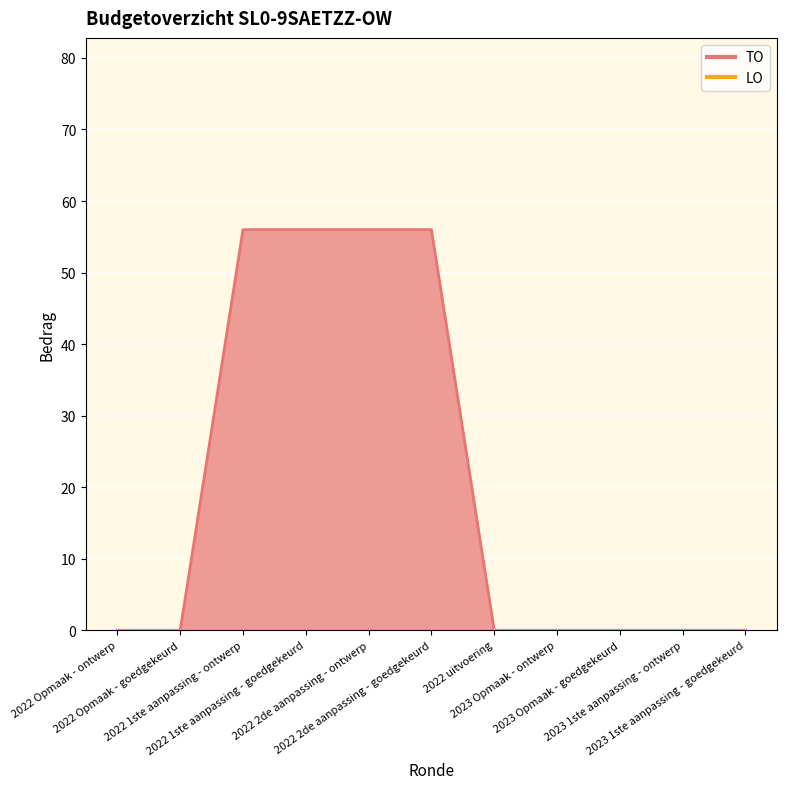

List the labels in order of value, smallest first.

2022 Opmaak - ontwerp, 2022 Opmaak - goedgekeurd, 2022 uitvoering, 2023 Opmaak - ontwerp, 2023 Opmaak - goedgekeurd, 2023 1ste aanpassing - ontwerp, 2023 1ste aanpassing - goedgekeurd, 2022 1ste aanpassing - ontwerp, 2022 1ste aanpassing - goedgekeurd, 2022 2de aanpassing - ontwerp, 2022 2de aanpassing - goedgekeurd